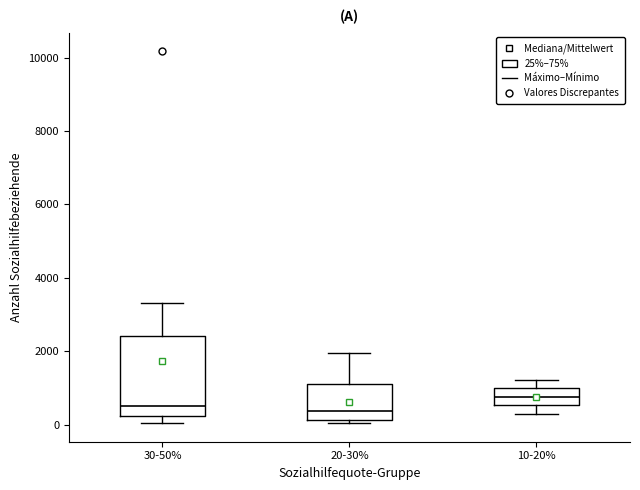

Which box has the highest median line?

10-20%